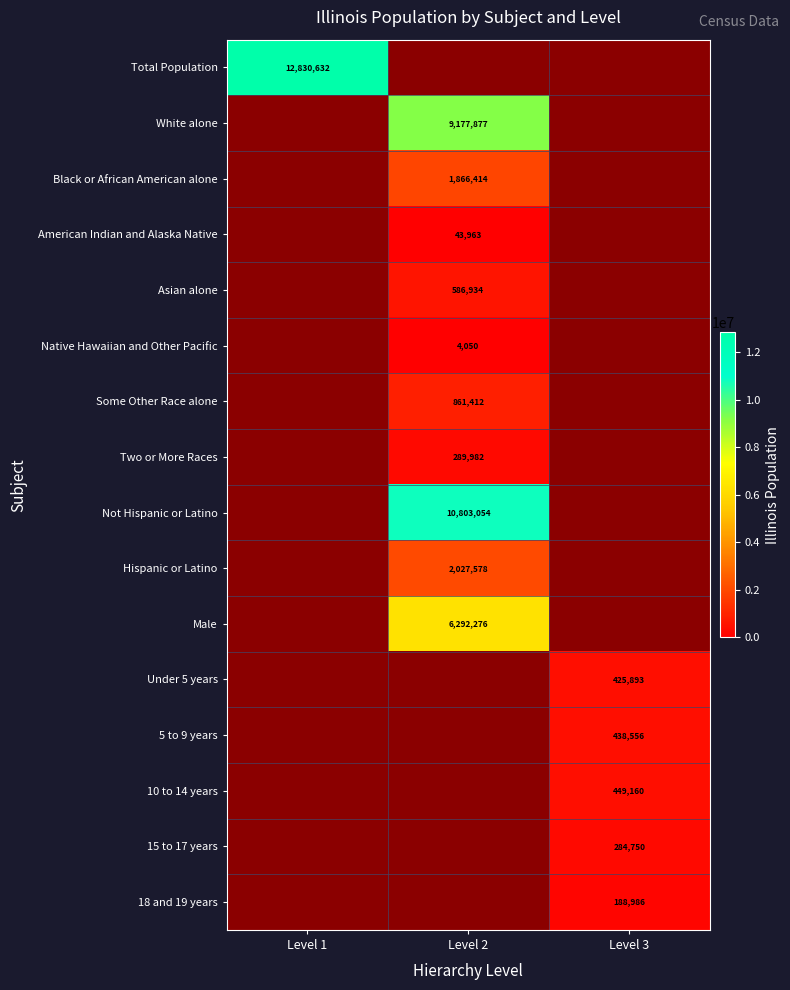

Is it true that White alone equals 9177877 at Level 2?

True